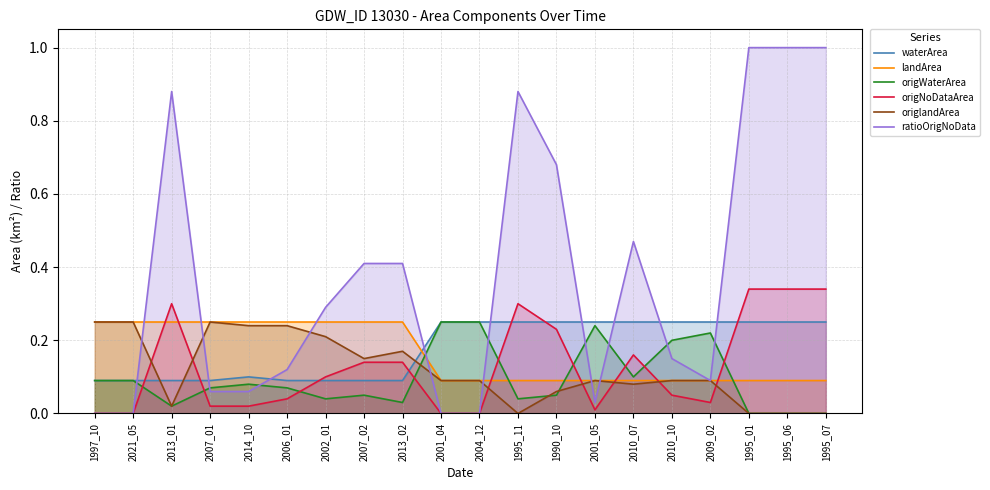

Is the value of waterArea at 1997_10 greater than the value of origNoDataArea at 2002_01?

No